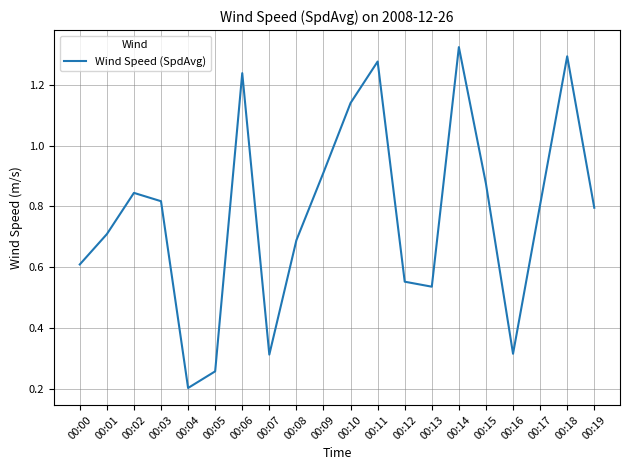

The chart shows a value of 0.8 at 00:02. True or false?

True